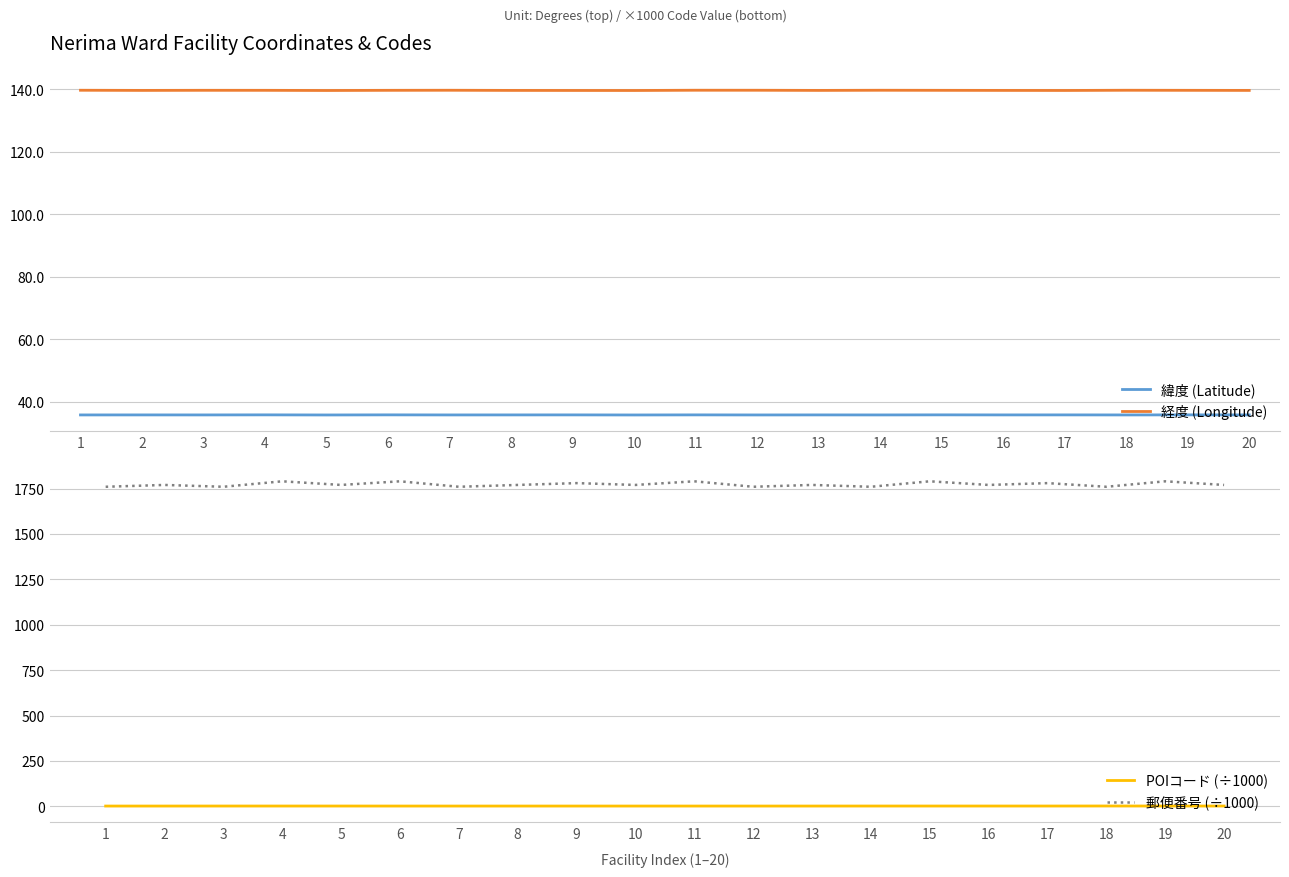

What are all the series names shown in the legend?

緯度 (Latitude), 経度 (Longitude), POIコード (÷1000), 郵便番号 (÷1000)